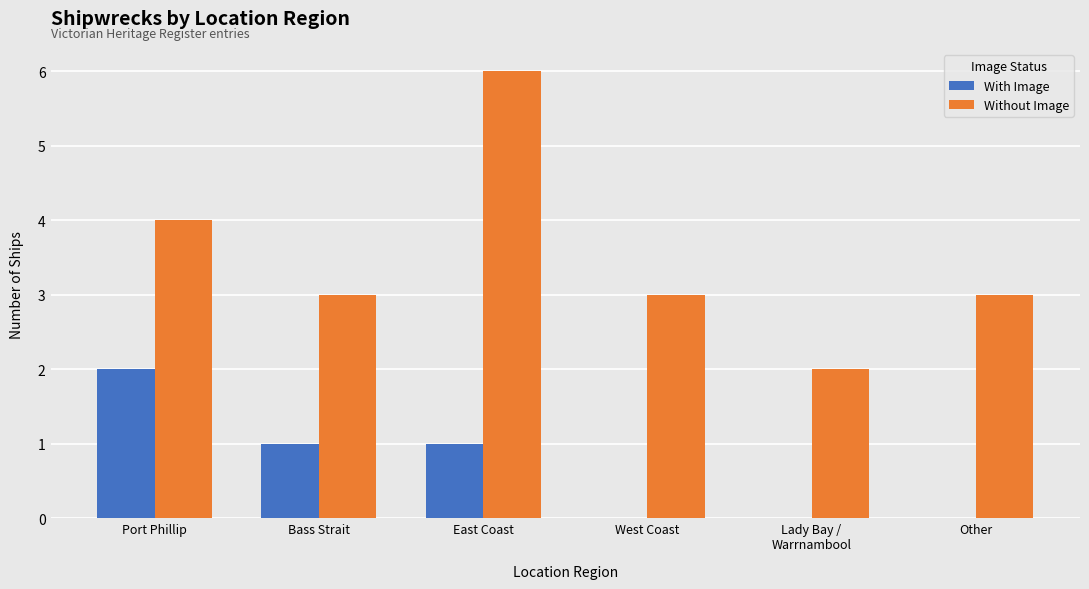

True or false: With Image has a value of 1 at East Coast.

True